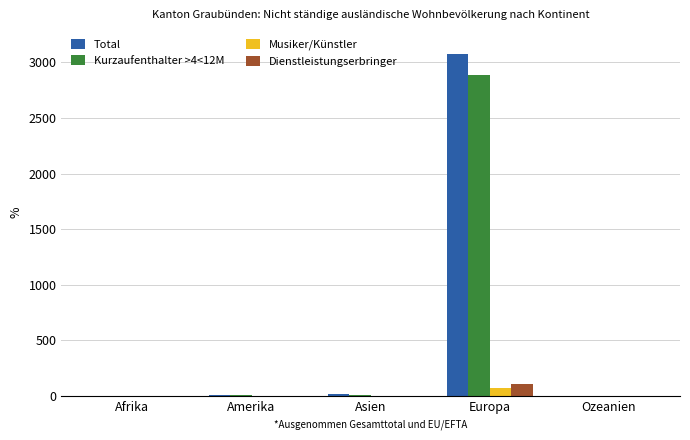

The value of Musiker/Künstler at Afrika is 1. True or false?

True